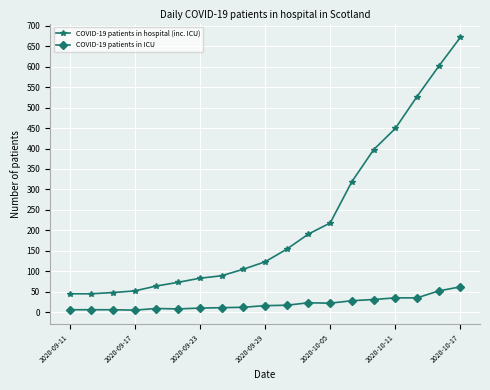

Which series has the widest spread of values?

COVID-19 patients in hospital (inc. ICU)